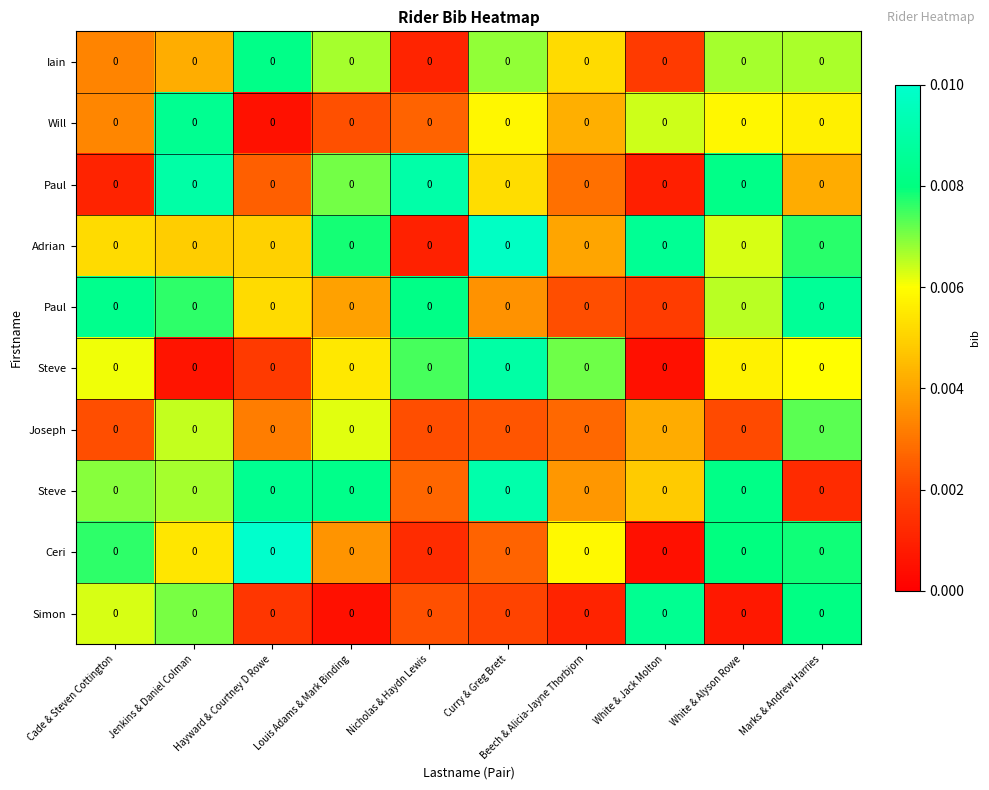

Which label corresponds to the largest value in the chart?

Hayward & Courtney D Rowe